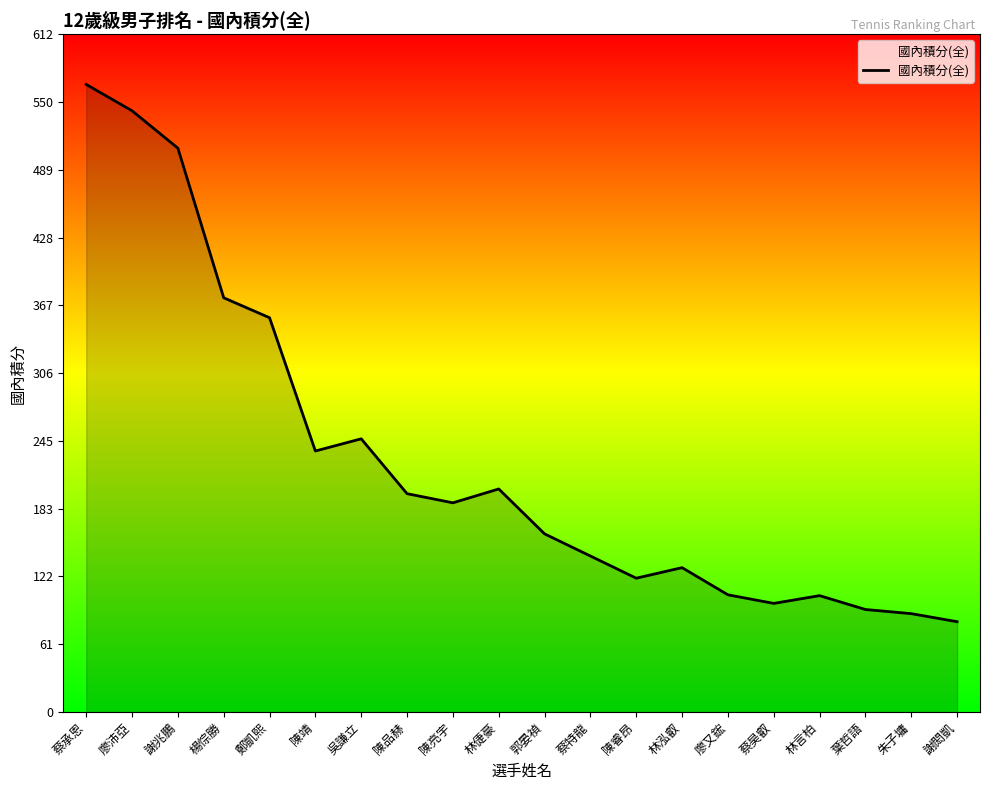

Which category has the highest value across all series?

蔡承恩